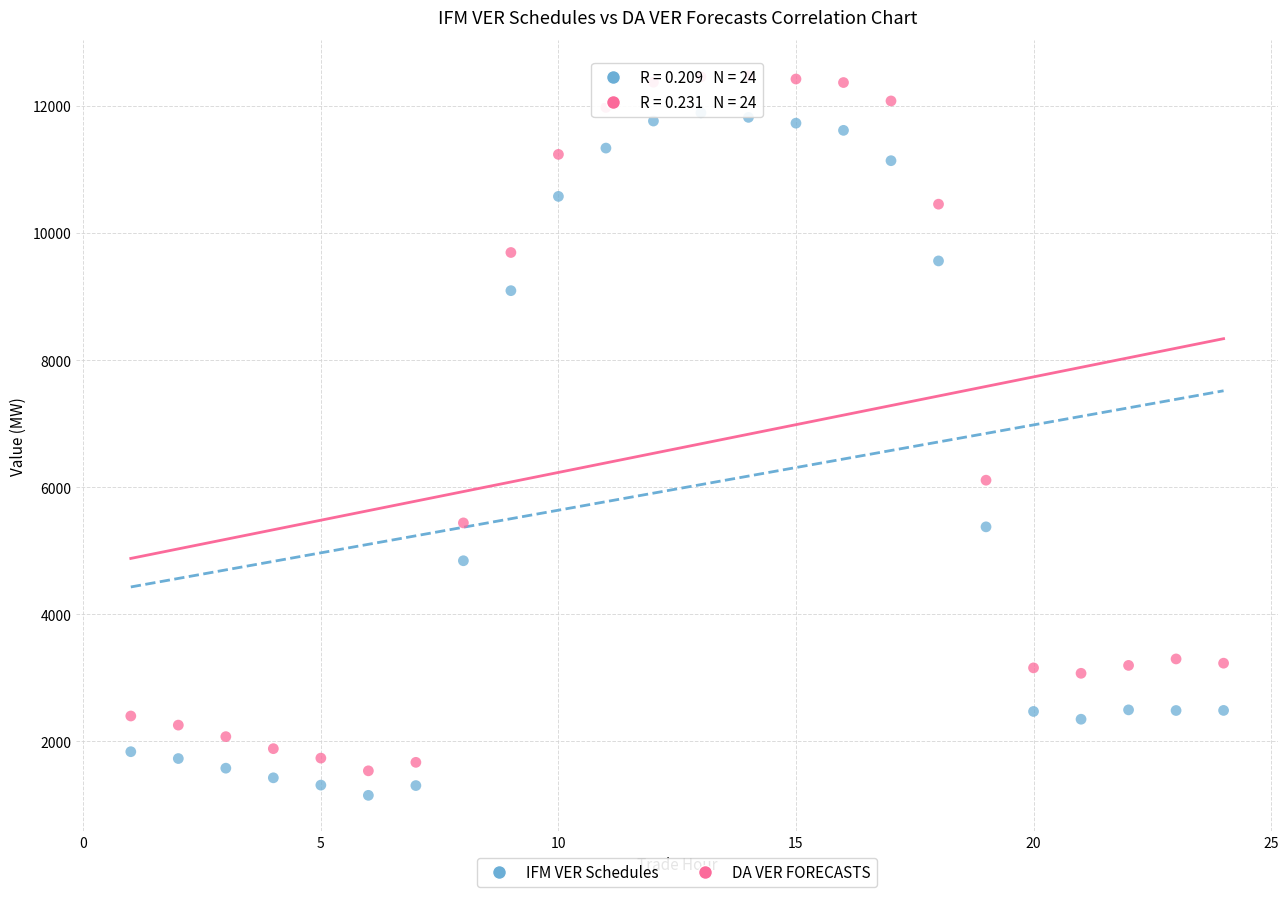

Which series contains the lowest Y value?

IFM VER Schedules